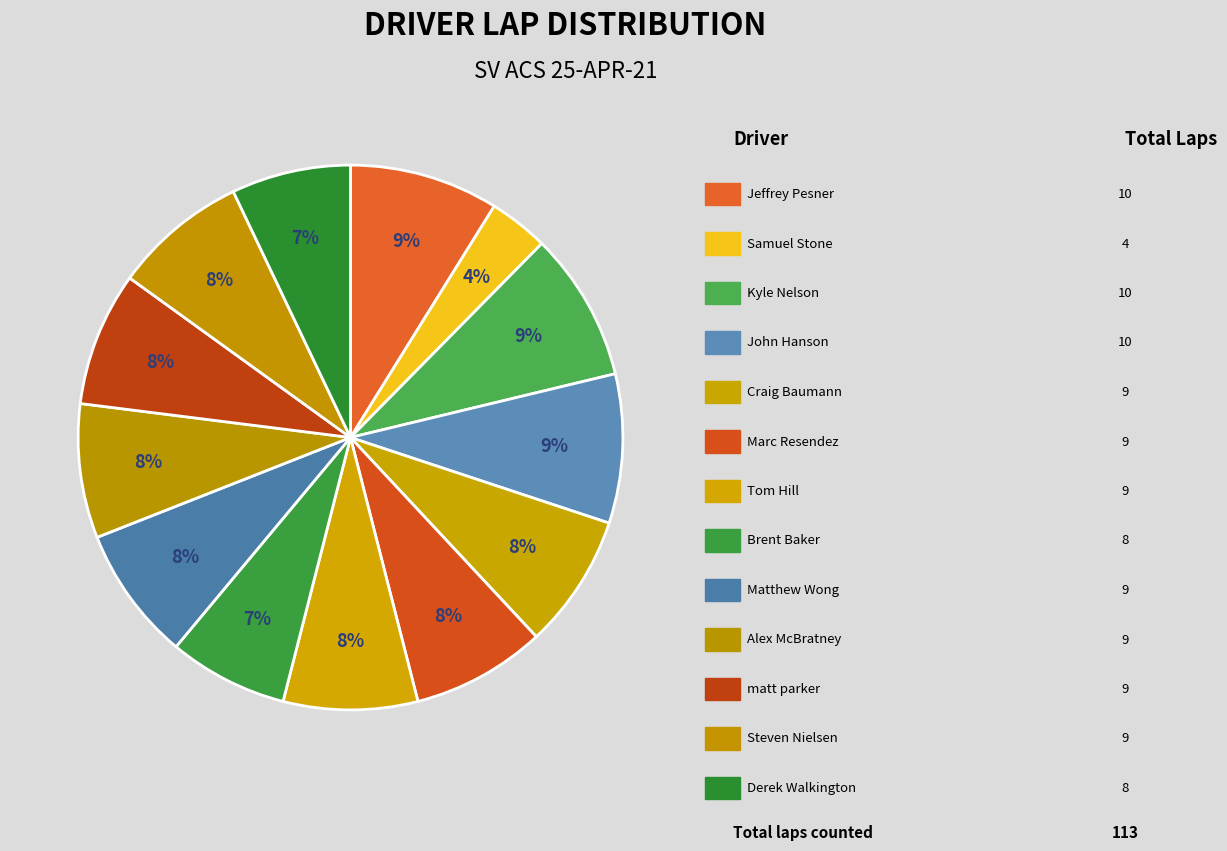

Does any single category account for the majority?

No